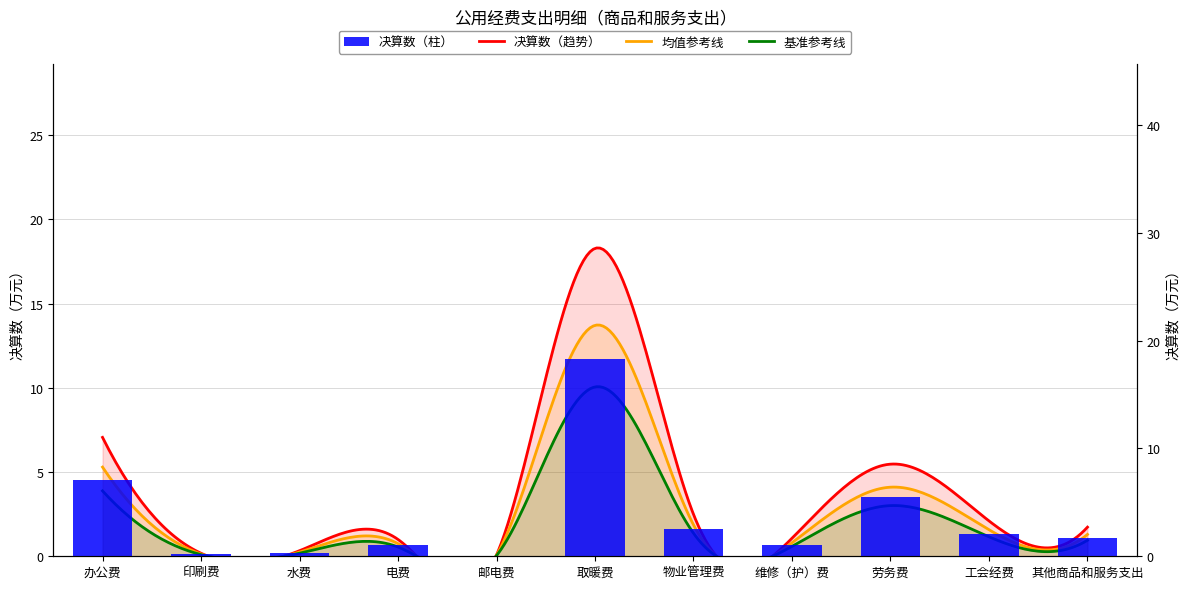

Reading right to left, extract all data points from this chart.

其他商品和服务支出=1.7	工会经费=2.1	劳务费=5.5	维修（护）费=1.1	物业管理费=2.5	取暖费=18.3	邮电费=0.1	电费=1.0	水费=0.3	印刷费=0.2	办公费=7.1